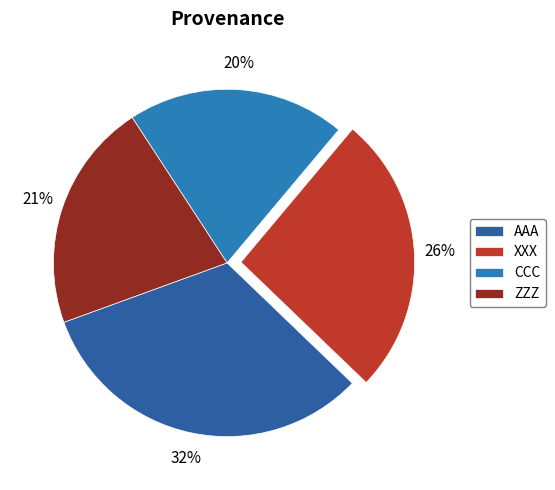

What percentage is the XXX slice, to the nearest percent?

26%